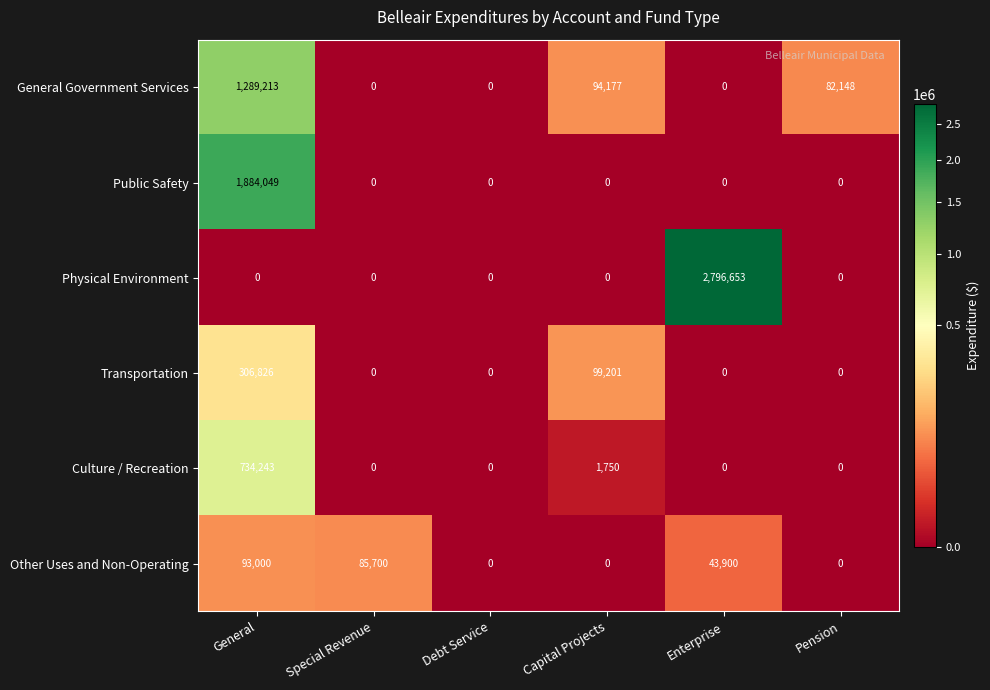

What is the sum of the Culture / Recreation values at Capital Projects and General?

735993